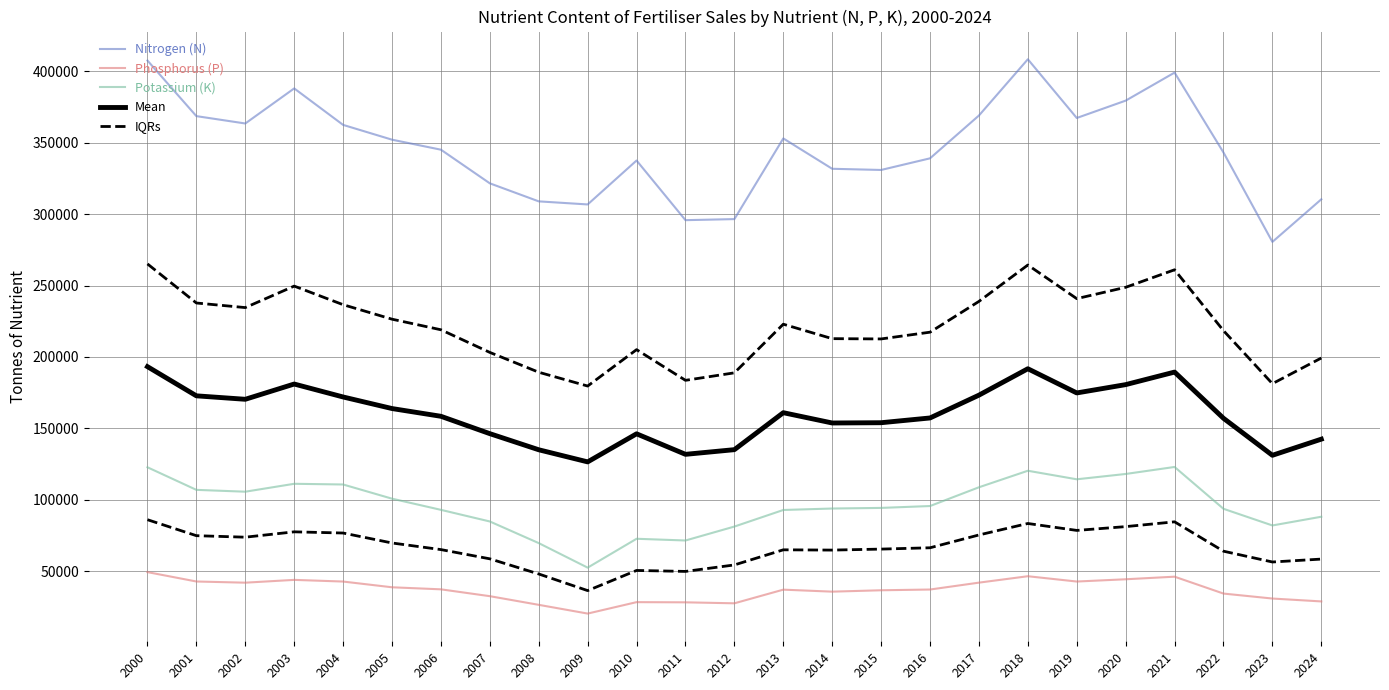

Does the chart display data point markers on the line(s)?

No